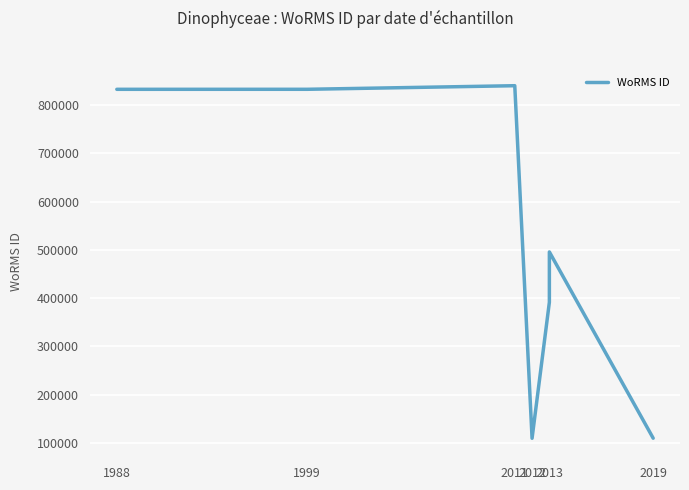

Reading right to left, list all the values displayed in this chart.

109566	495804	391509	109445	840495	833052	833012